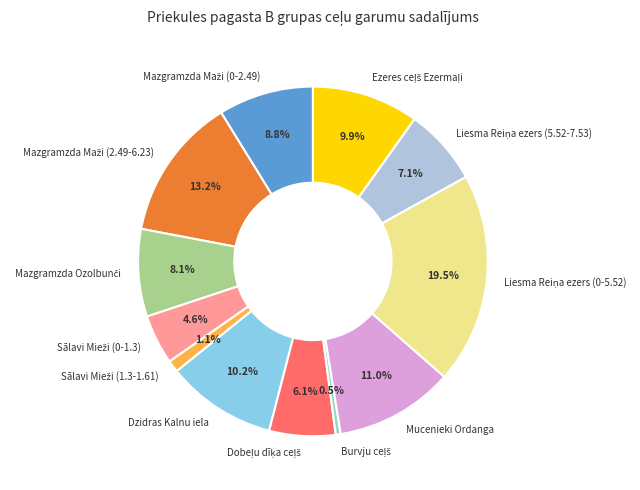

Does Mucenieki Ordanga represent more than half of the total?

No